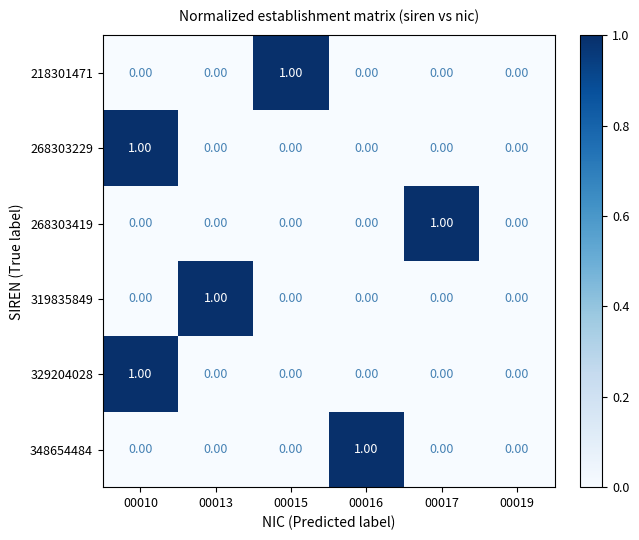

At which category is the sum across all series the highest?

00010